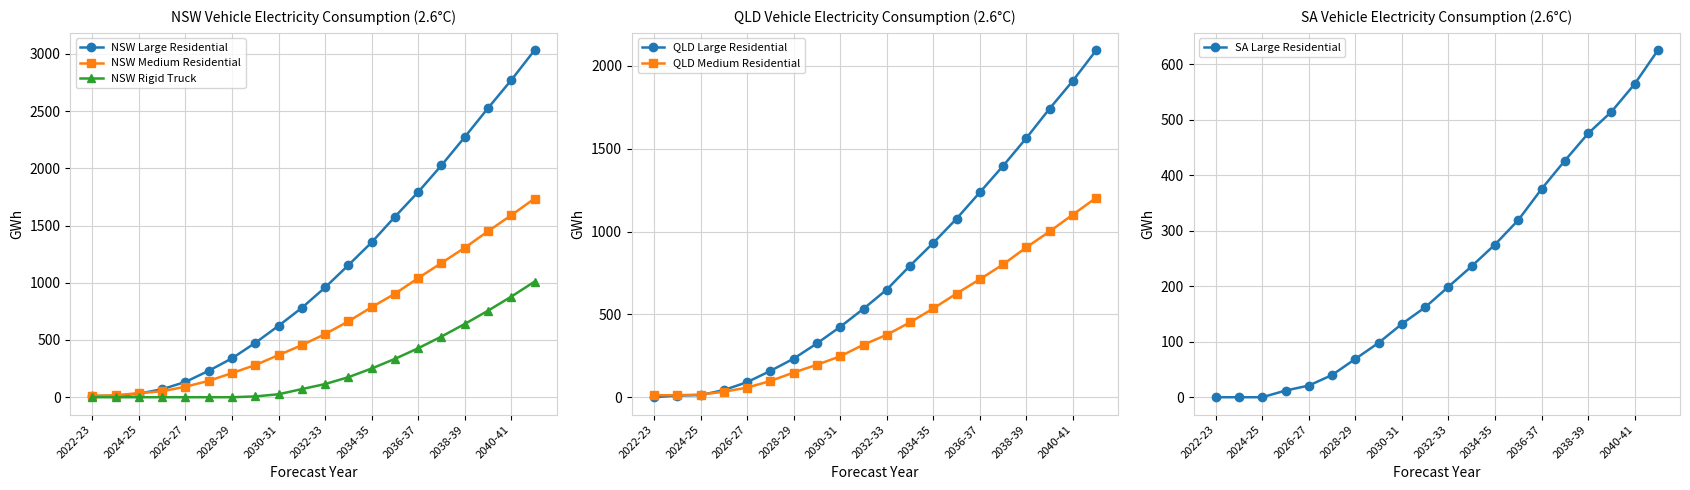

True or false: NSW Medium Residential has more than 2 interior local peaks.

False